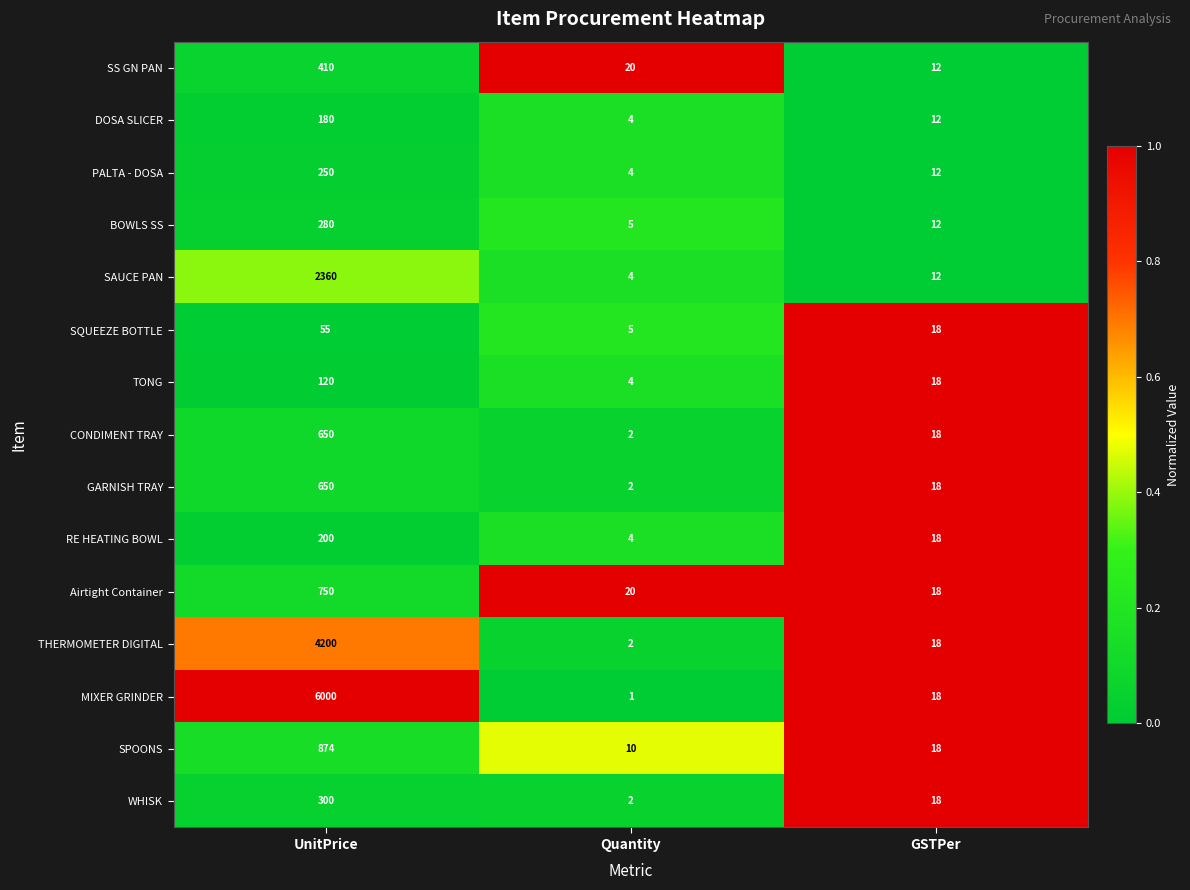

What is the average value of the CONDIMENT TRAY series?

223